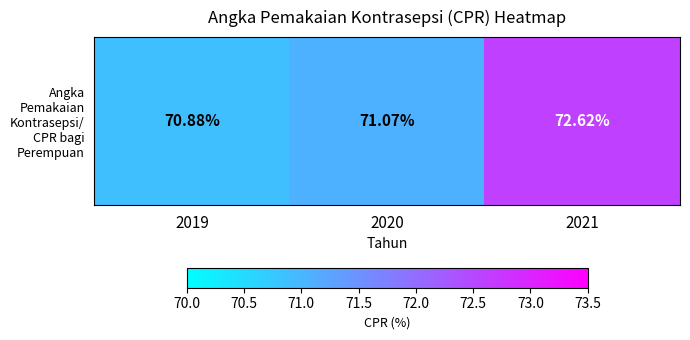

Reading left to right, transcribe all the data shown in this chart.

2019=70.9	2020=71.1	2021=72.6